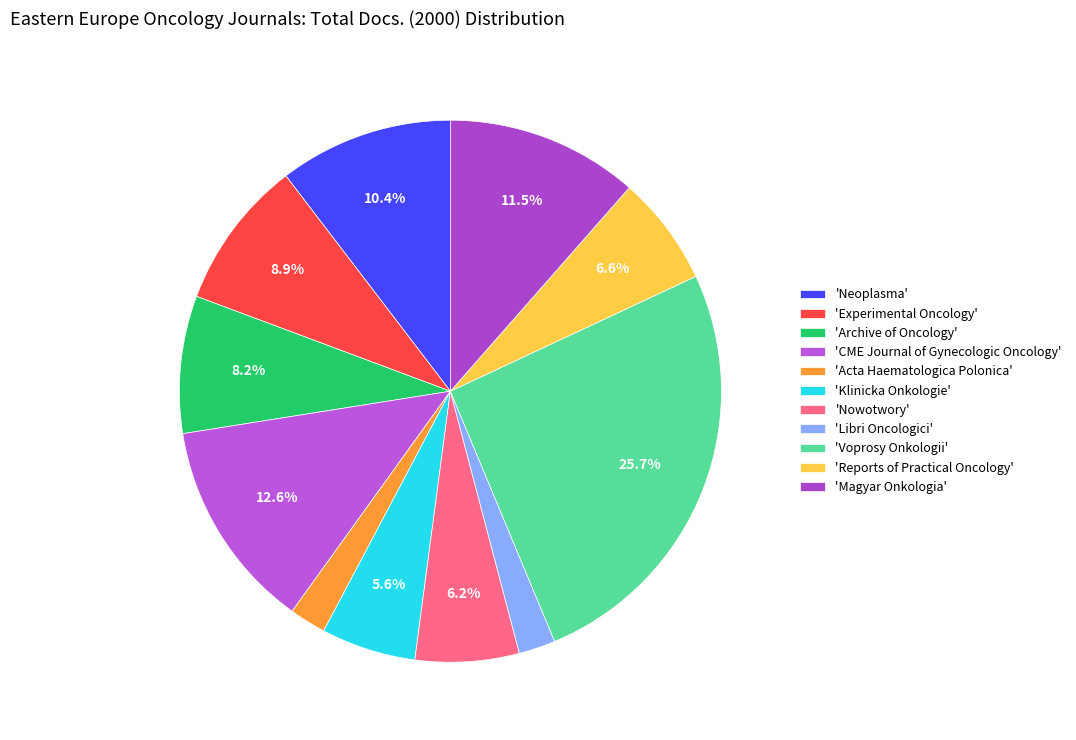

How many segments does this pie chart have?

11